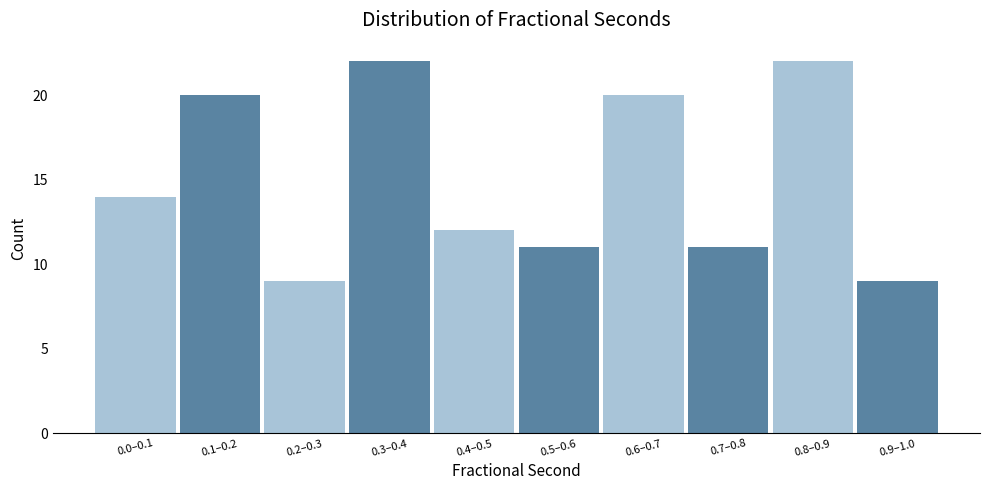

Reading left to right, what are all the values shown in this chart?

14	20	9	22	12	11	20	11	22	9